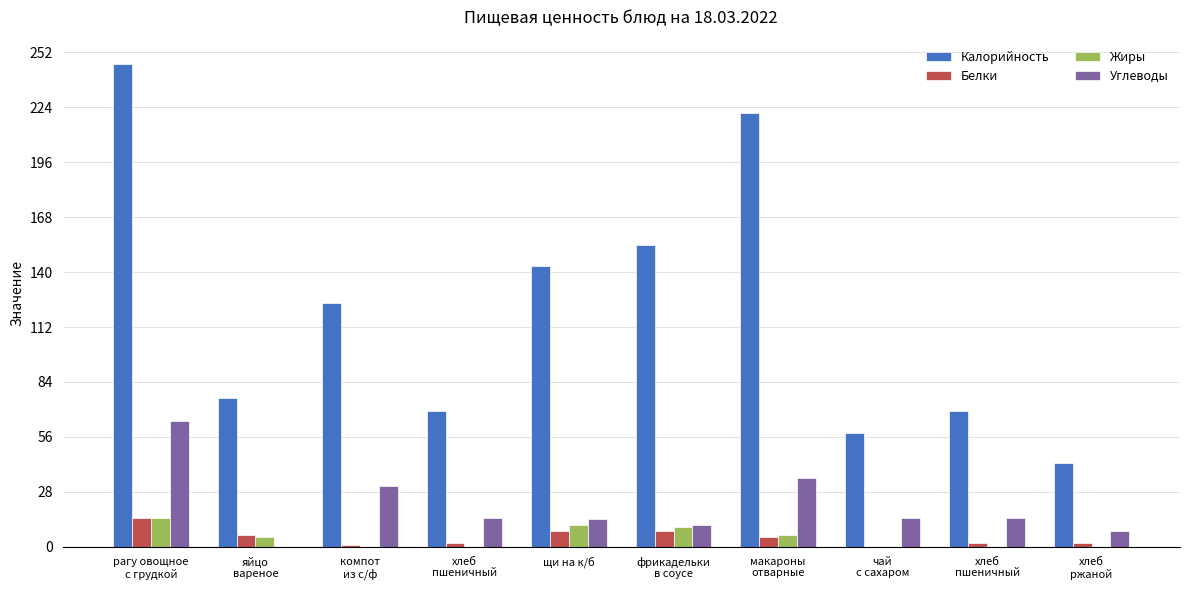

Rank the categories by Углеводы value from lowest to highest.

яйцо
вареное, хлеб
ржаной, фрикадельки
в соусе, щи на к/б, хлеб
пшеничный, чай
с сахаром, хлеб
пшеничный, компот
из с/ф, макароны
отварные, рагу овощное
с грудкой